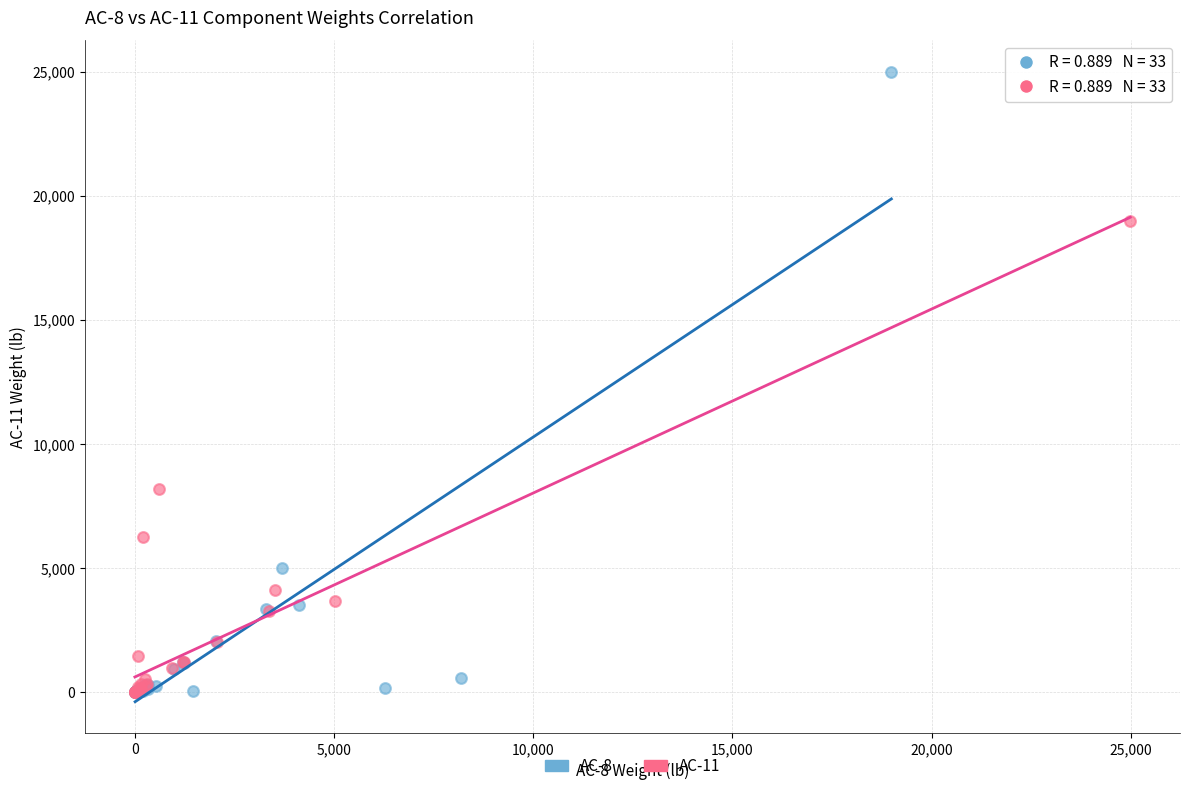

Which series contains the highest Y value?

AC-8